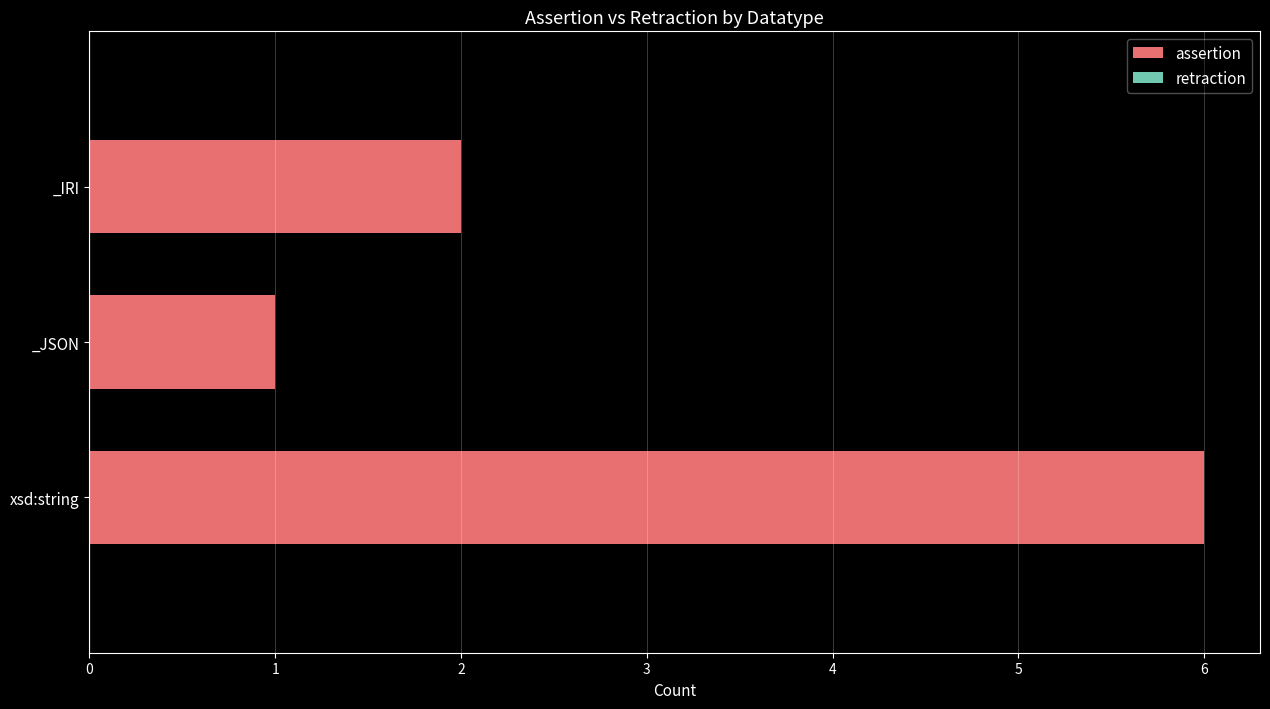

True or false: the data shows 1 at _JSON.

True